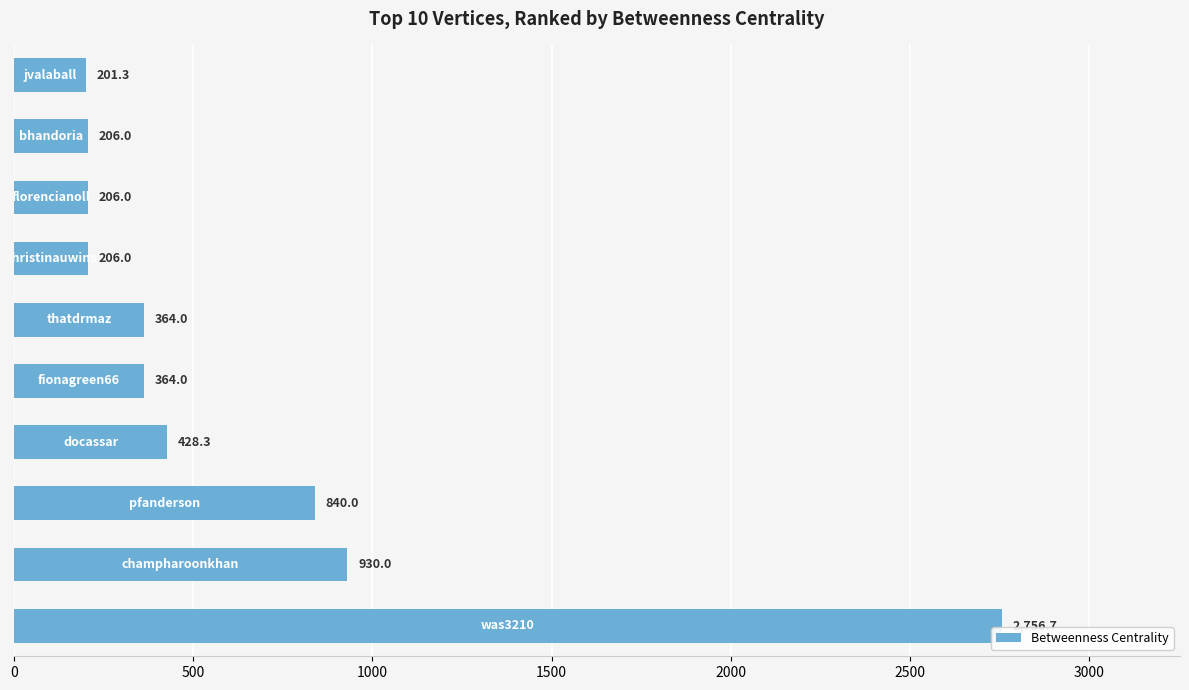

What is the difference between the maximum and minimum values?

2555.3